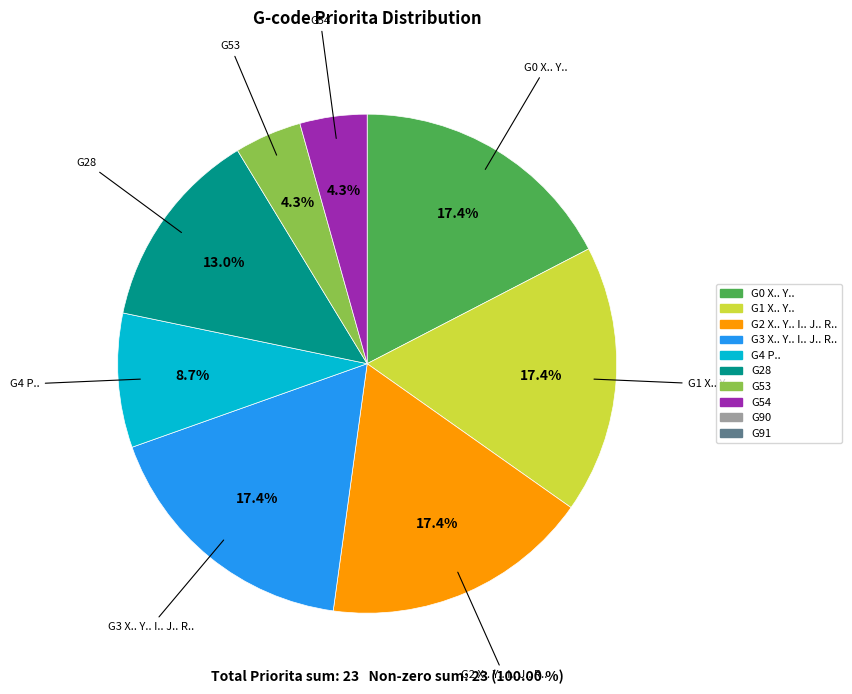

Is there any slice that represents more than half of the pie?

No